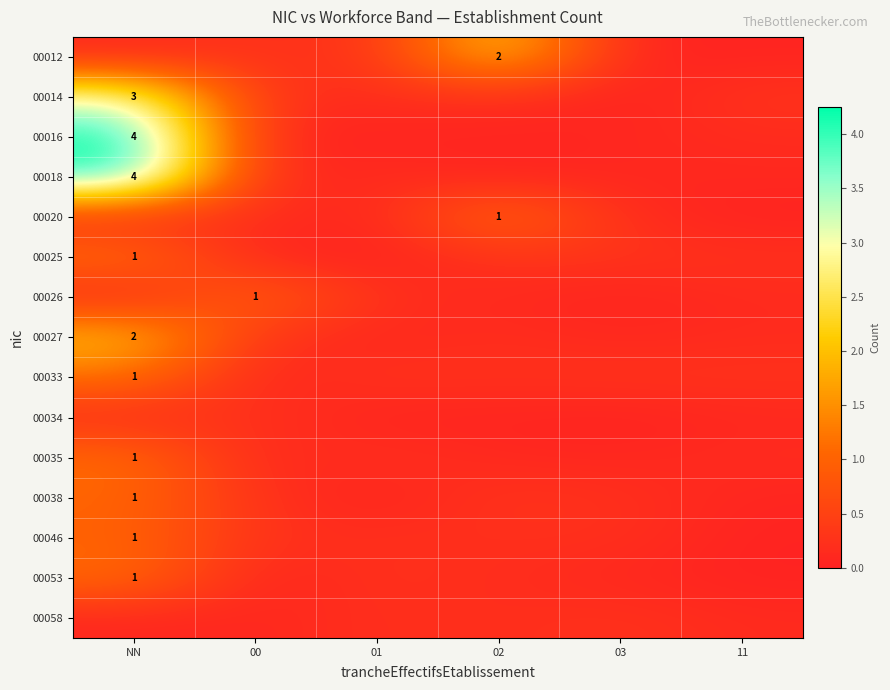

Which label corresponds to the largest value in the chart?

NN